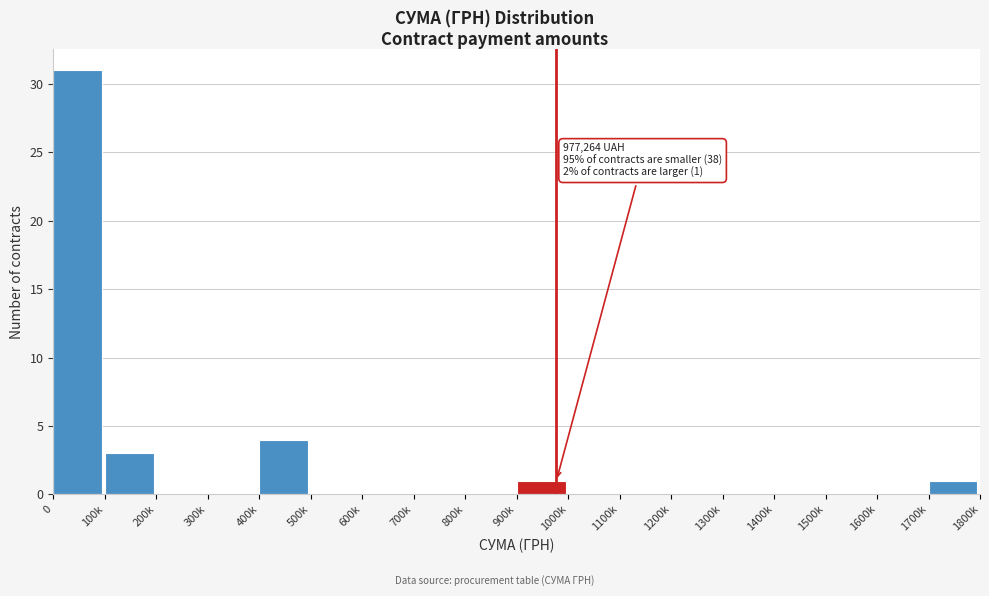

Reading left to right, transcribe all the data shown in this chart.

0=31	100k=3	200k=0	300k=0	400k=4	500k=0	600k=0	700k=0	800k=0	900k=1	1000k=0	1100k=0	1200k=0	1300k=0	1400k=0	1500k=0	1600k=0	1700k=1